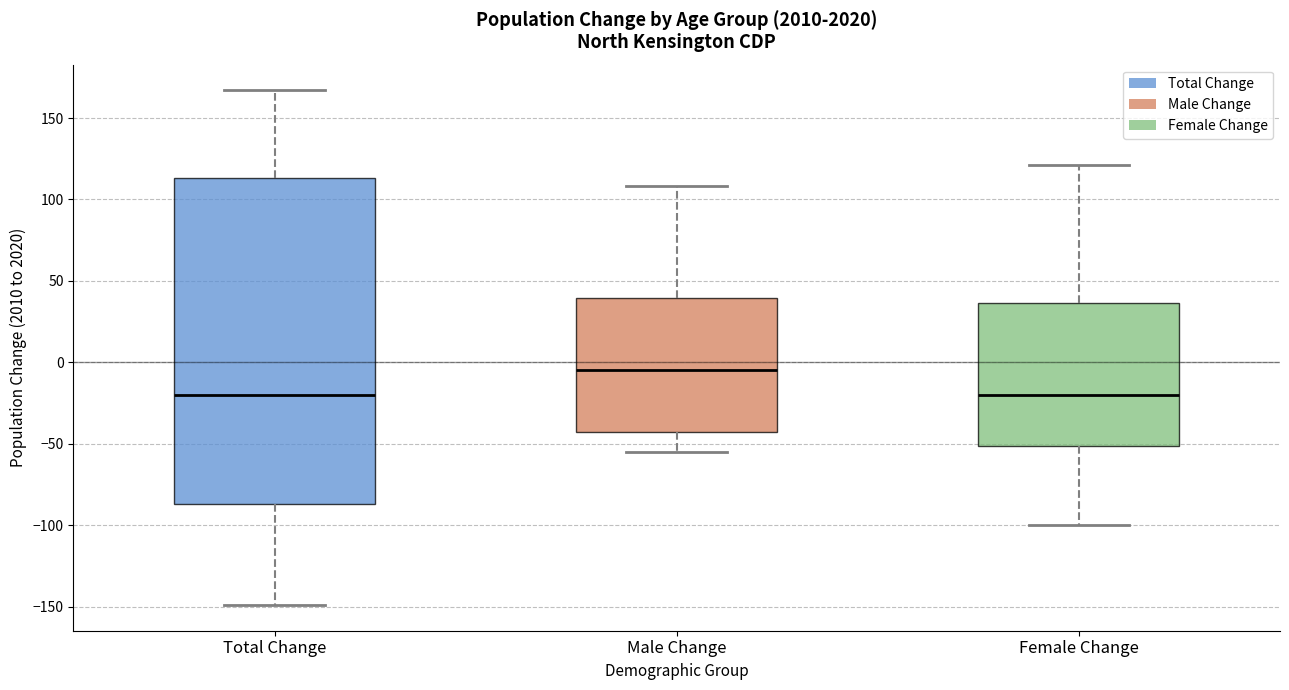

Reading left to right, read every box against the y-axis: the position of its median line, the range the box covers, and the ends of its whiskers. The values are not printed on the chart, so give them approximately, as read against the axis.

Total Change: median -20, box -85 to 115, whiskers -150 to 165
Male Change: median -5, box -40 to 40, whiskers -55 to 110
Female Change: median -20, box -50 to 35, whiskers -100 to 120